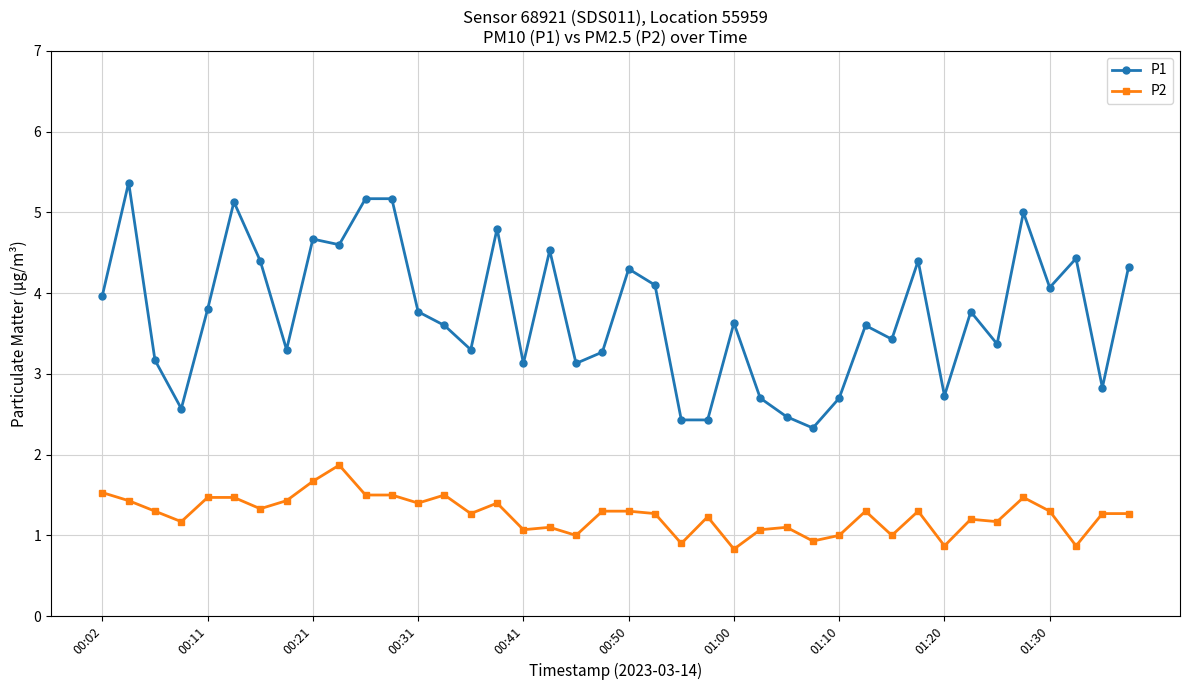

Does the chart have visible grid lines?

Yes